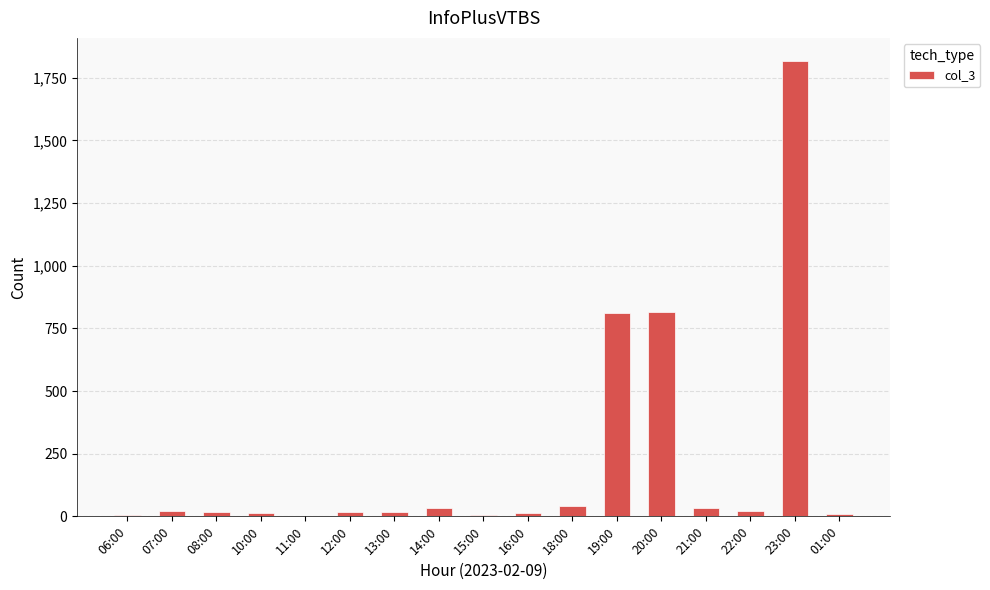

What is the greatest value displayed?

1818